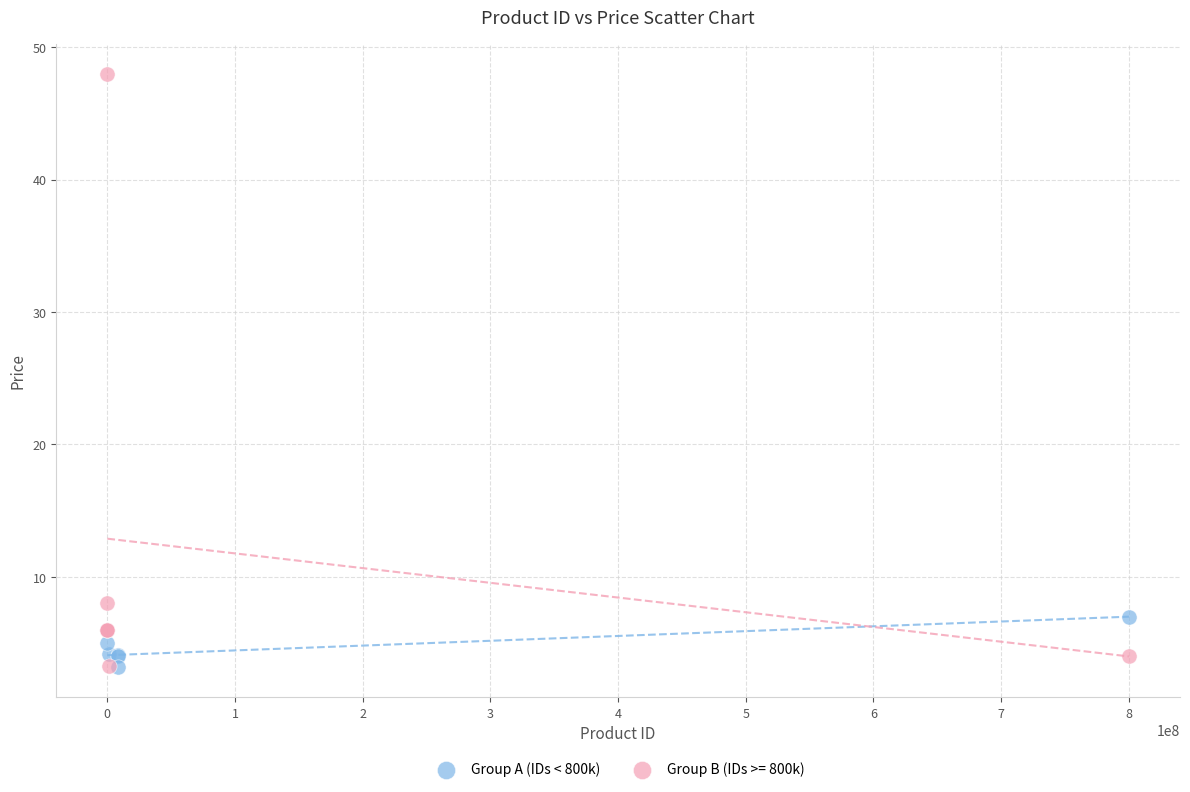

Which series has the largest Y range (max minus min)?

Group B (IDs >= 800k)